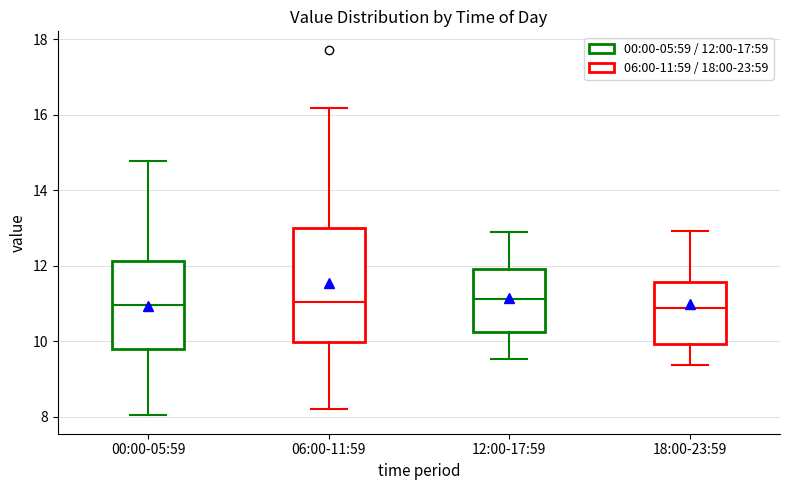

Where does the median line of the box for 00:00-05:59 sit on the y-axis? The values are not printed on the chart, so give them approximately, as read against the axis.

11.0